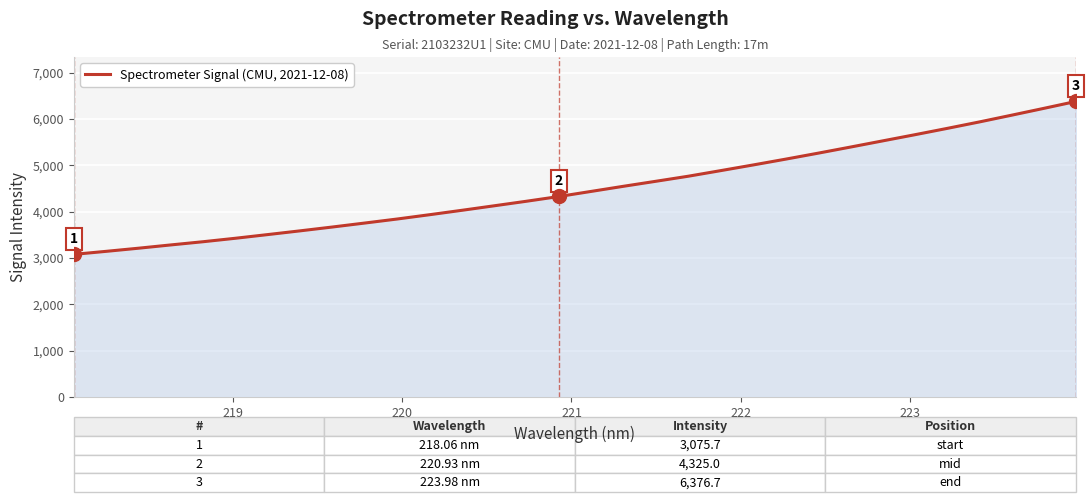

What is the smallest value displayed?

3075.7